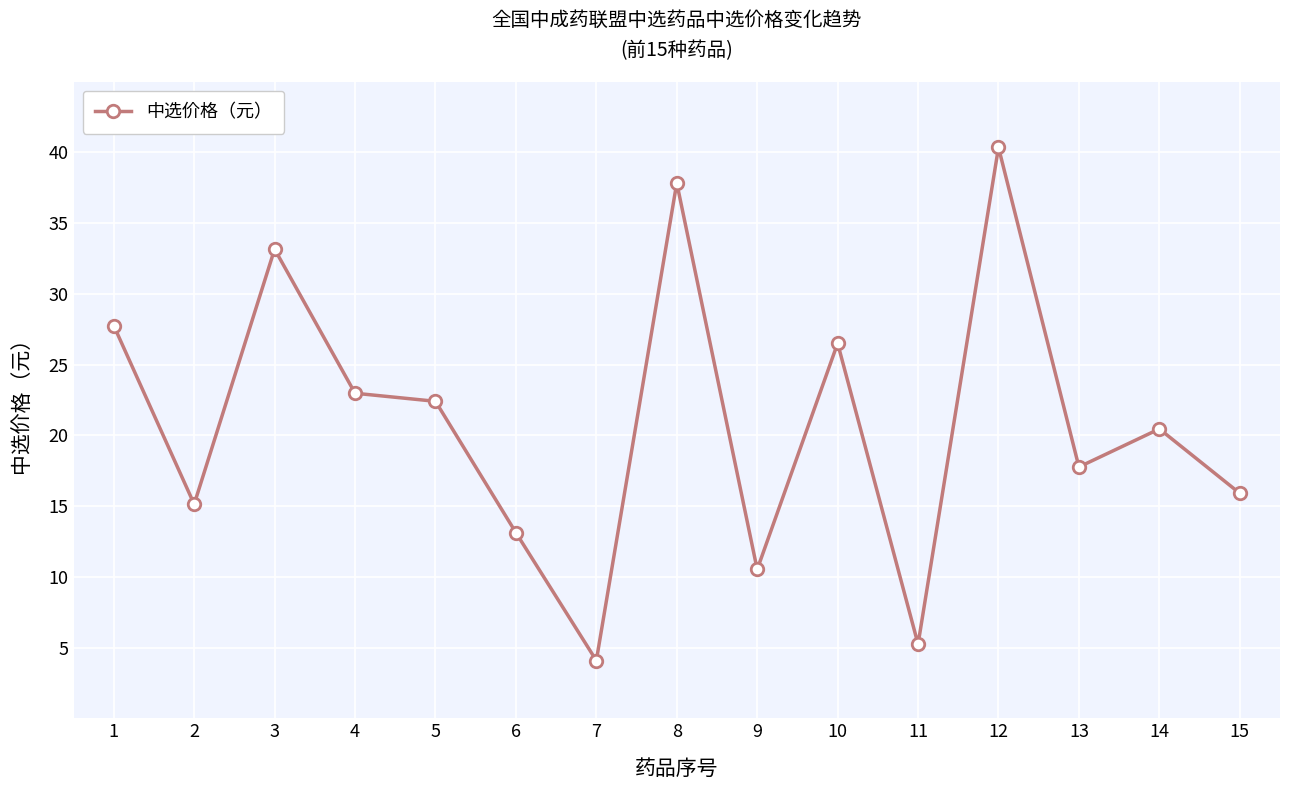

Rank the categories by value from highest to lowest.

12, 8, 3, 1, 10, 4, 5, 14, 13, 15, 2, 6, 9, 11, 7